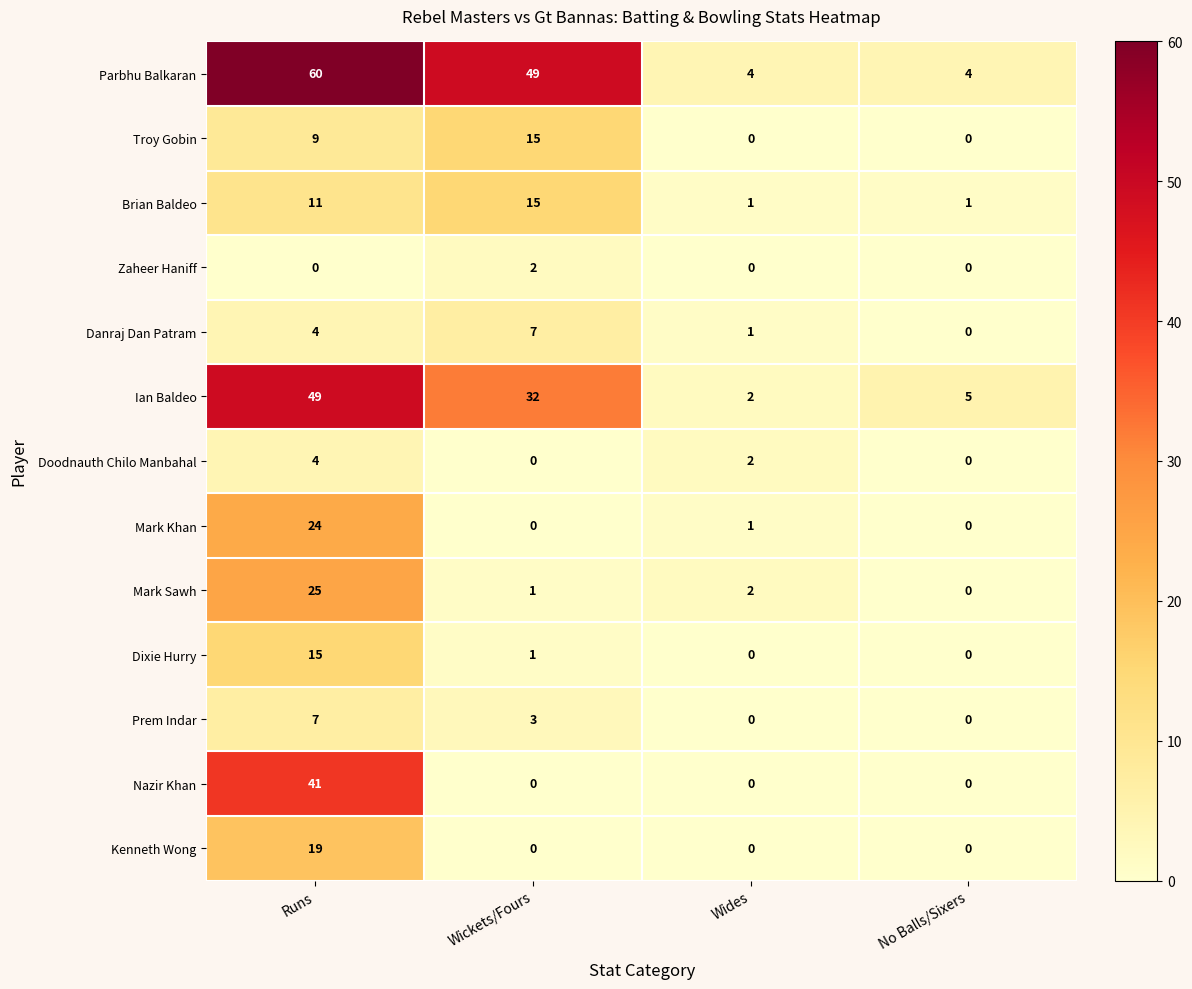

What is the sum of all Nazir Khan values?

41